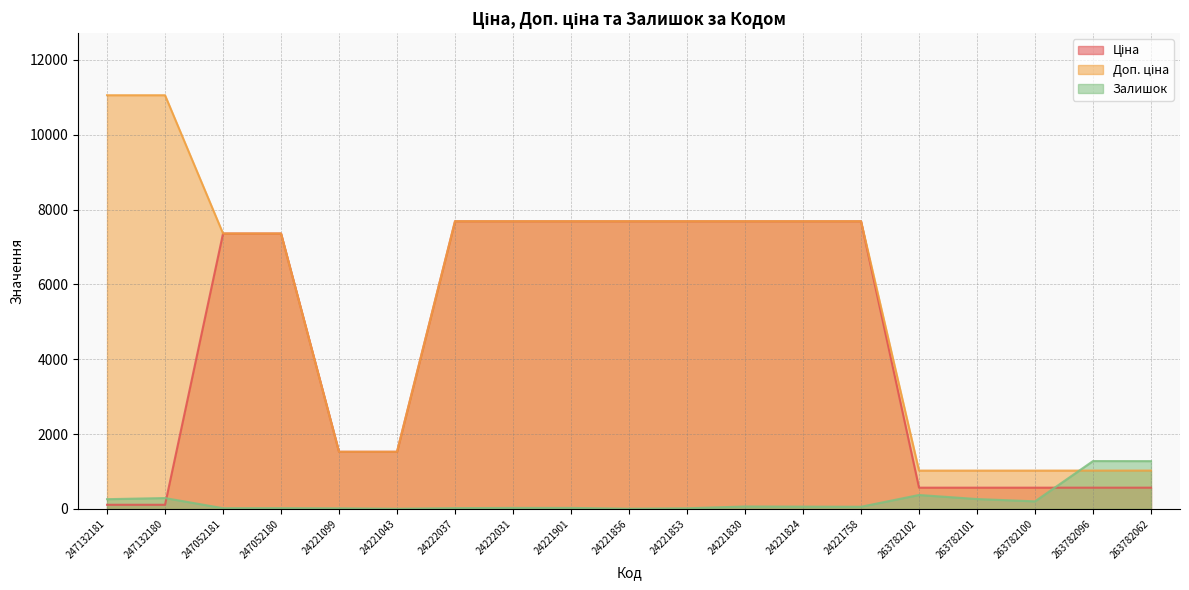

True or false: Ціна has a value of 26.6 at 247132181.

False